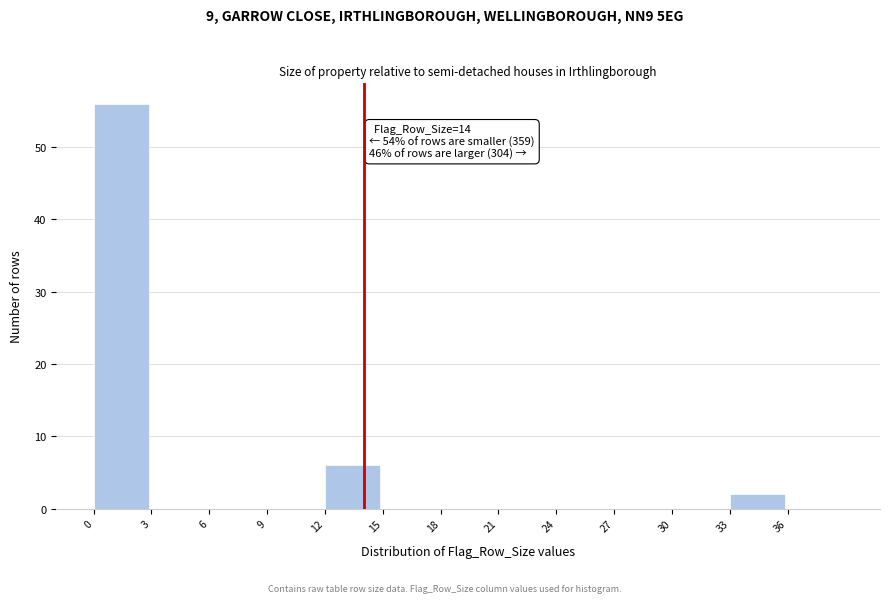

Which range on the x-axis has the tallest bar?

0 to 3